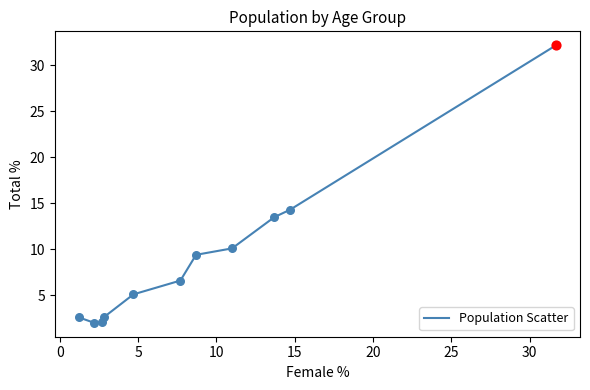

What is the minimum value shown in the chart?

2.0